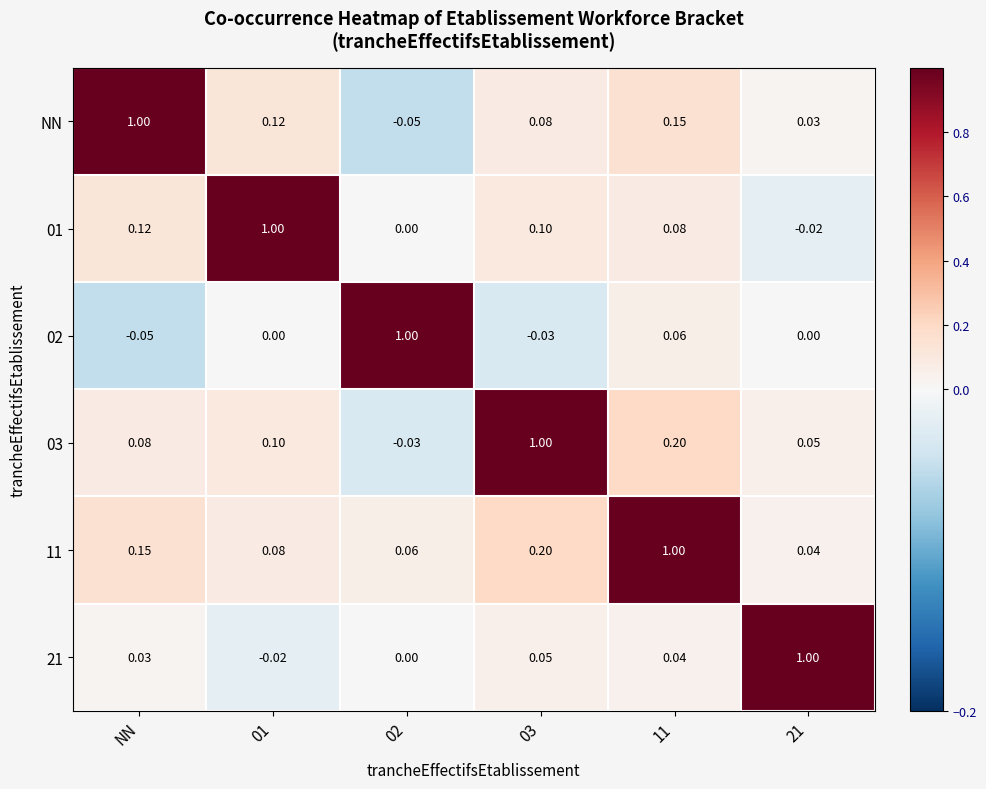

Which category has the highest value in the NN series?

NN